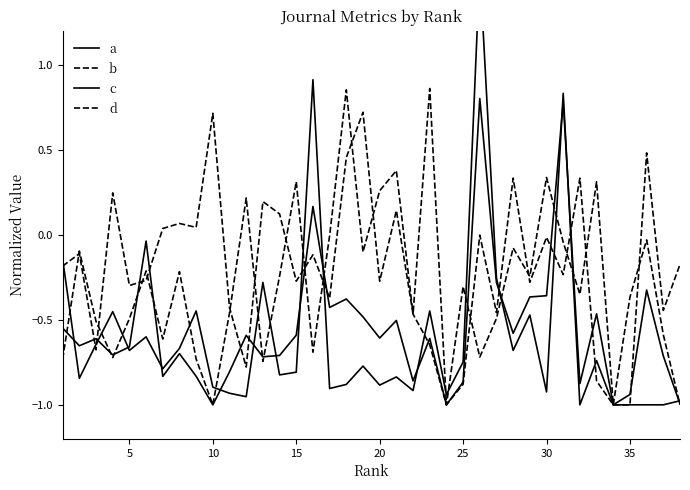

At which label does c first exceed 0?

15